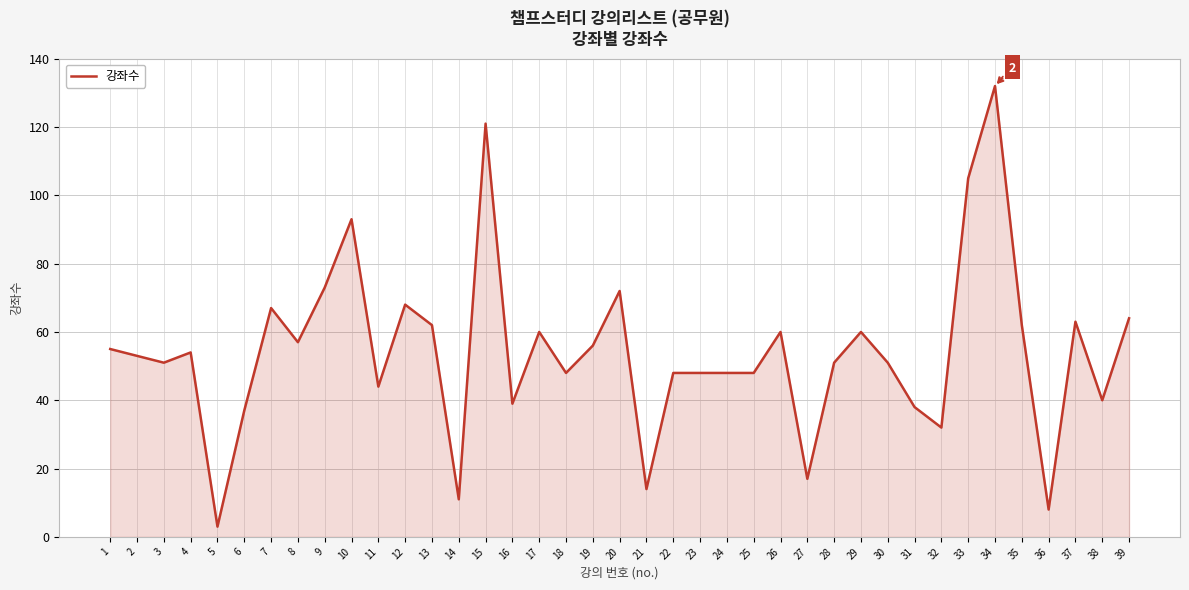

Which label corresponds to the largest value in the chart?

34